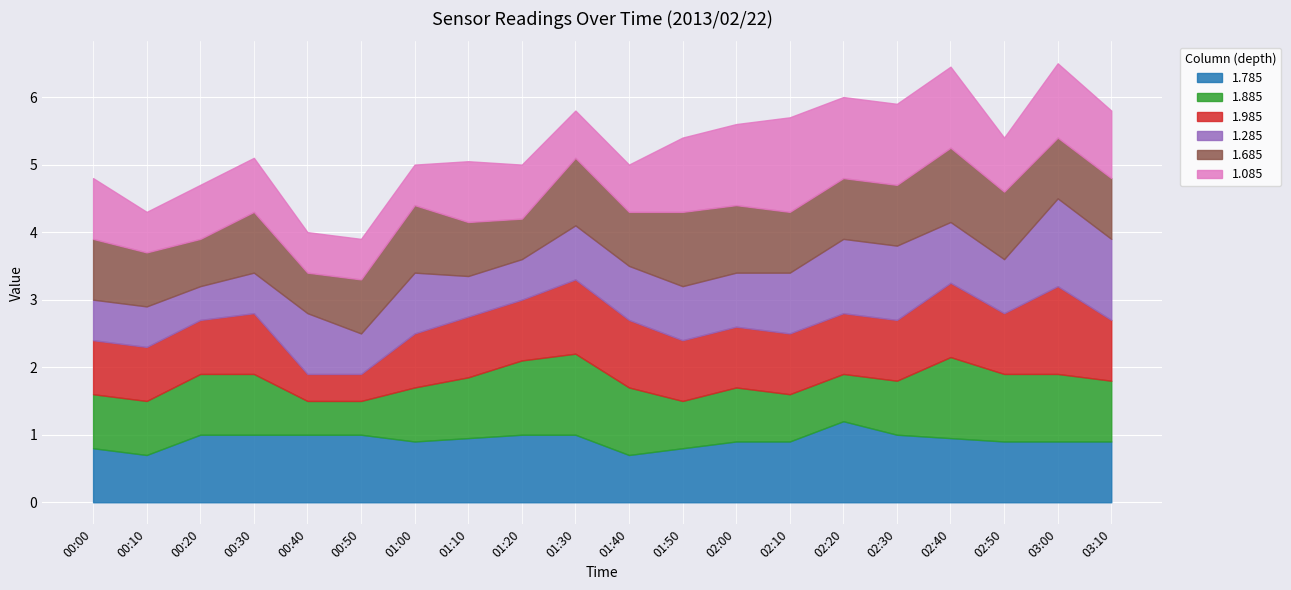

How many interior local valleys does the 1.285 series have?

3